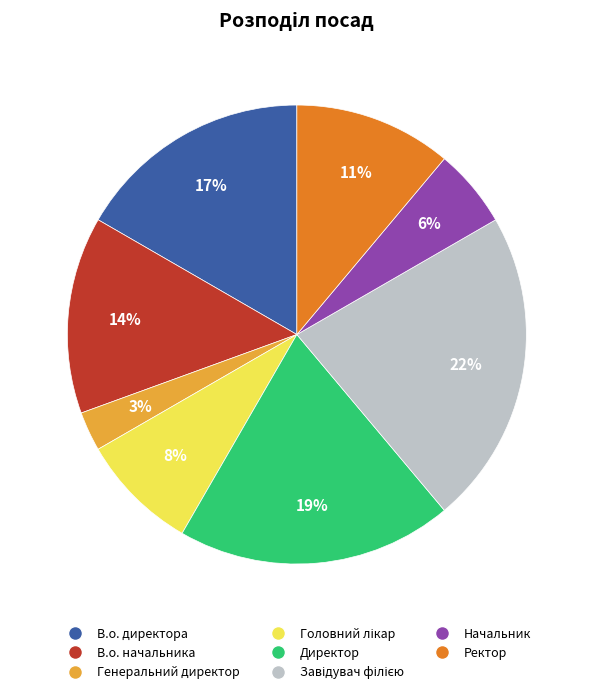

The Ректор slice represents 21% of the pie. True or false?

False